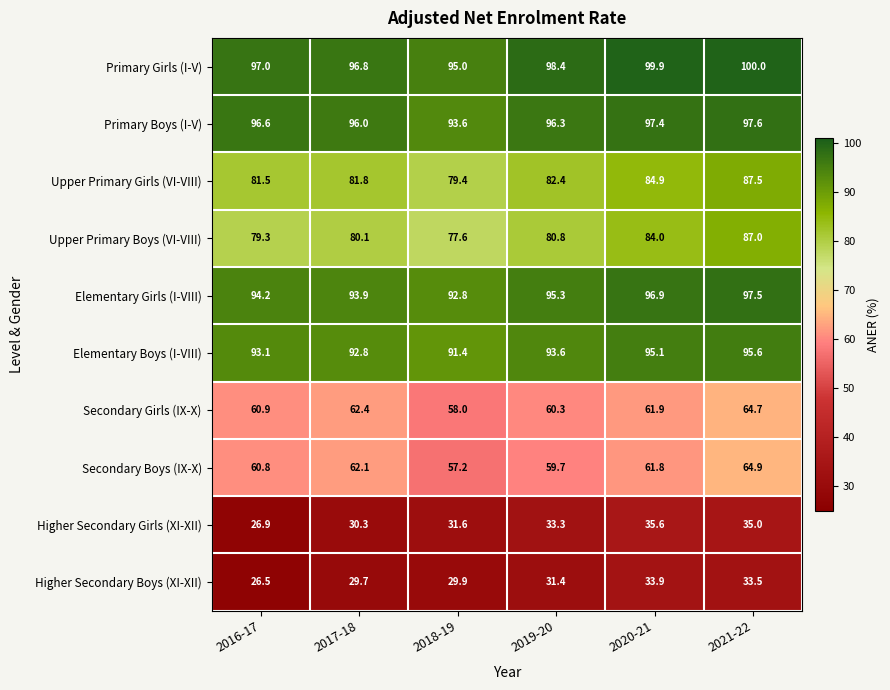

What is the approximate value of Upper Primary Boys (VI-VIII) at 2018-19?

77.6